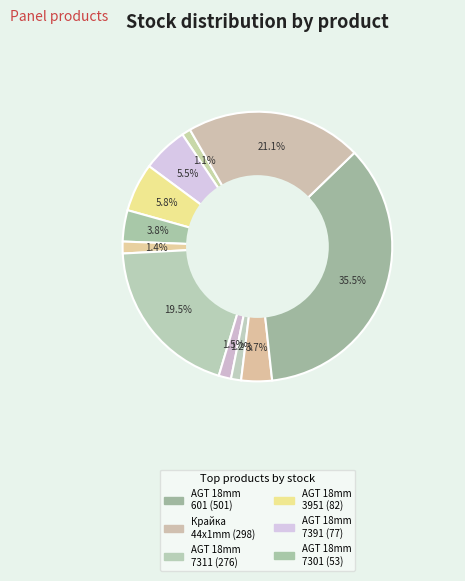

How many segments does this pie chart have?

11